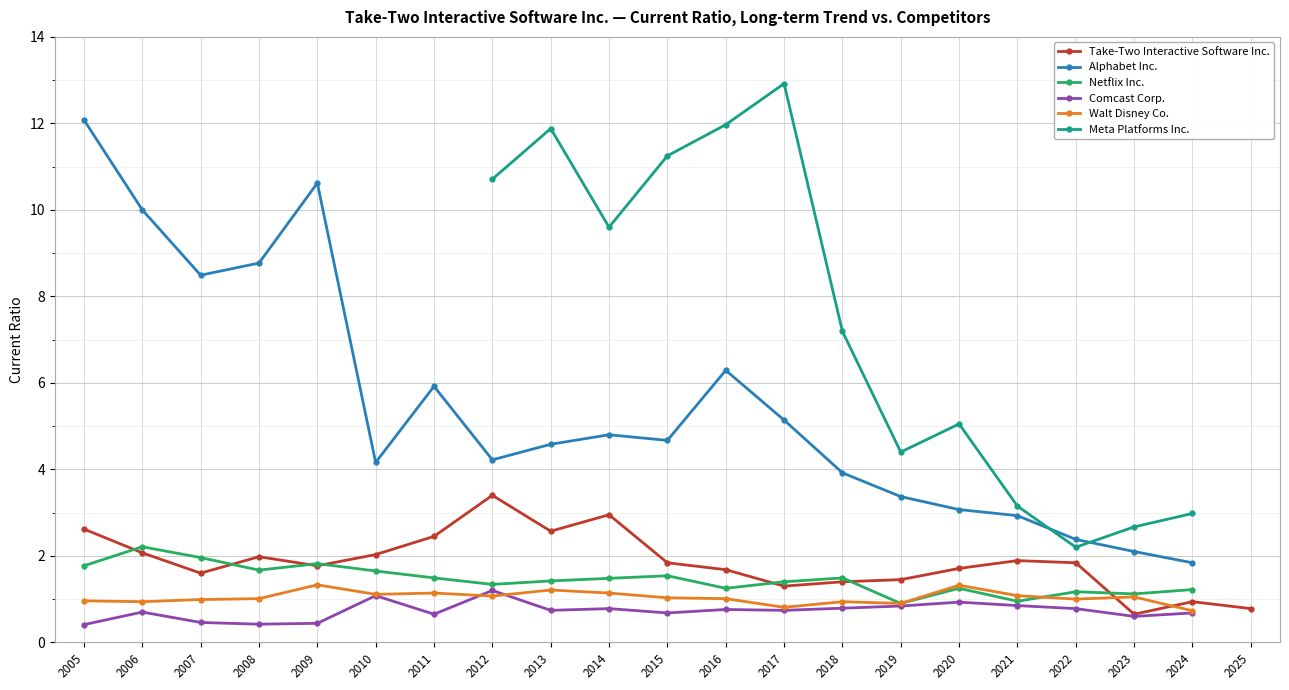

How many interior local peaks does the Alphabet Inc. series have?

4